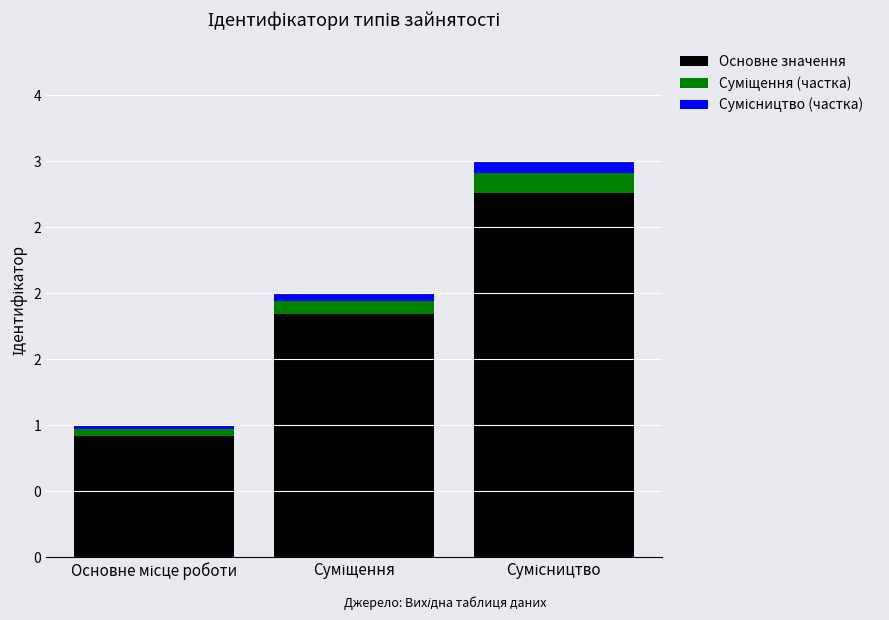

What is the sum of the Суміщення (частка) values at Сумісництво and Суміщення?

0.2